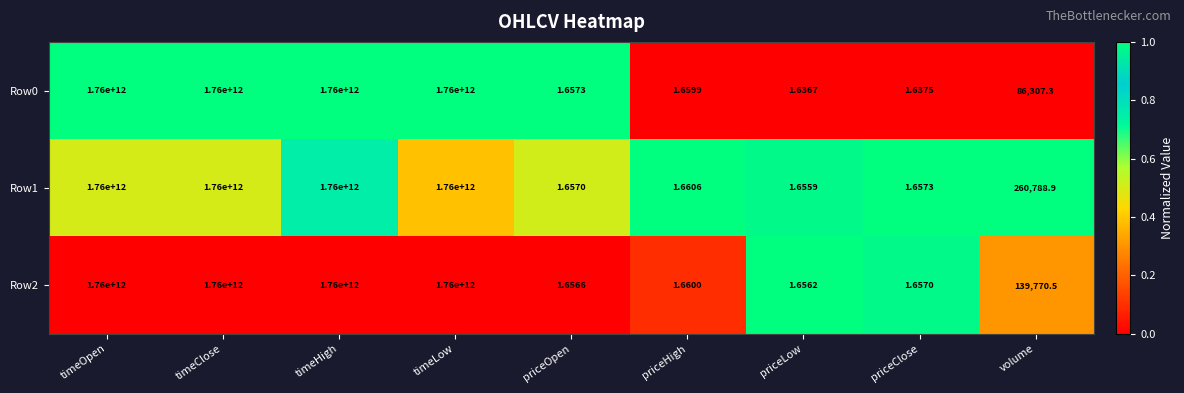

At which label is Row0 closest to 880000000000?

volume